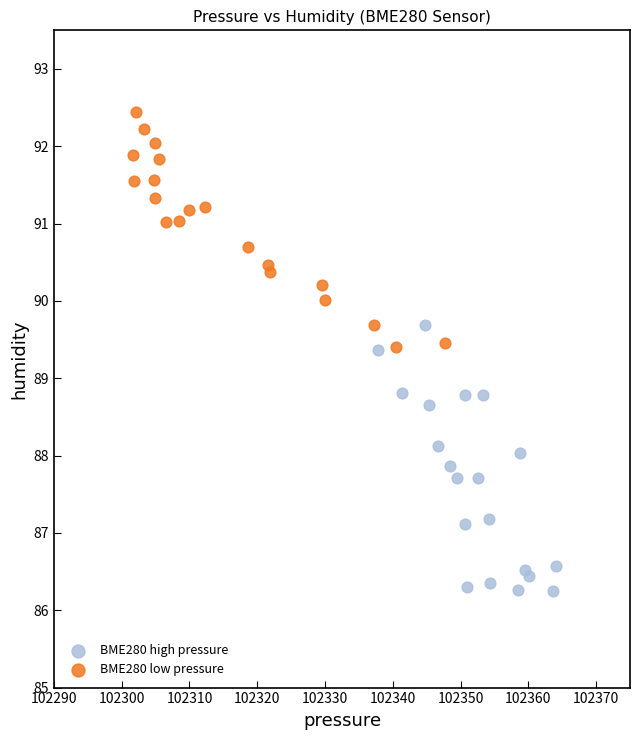

Which series contains the highest Y value?

BME280 low pressure